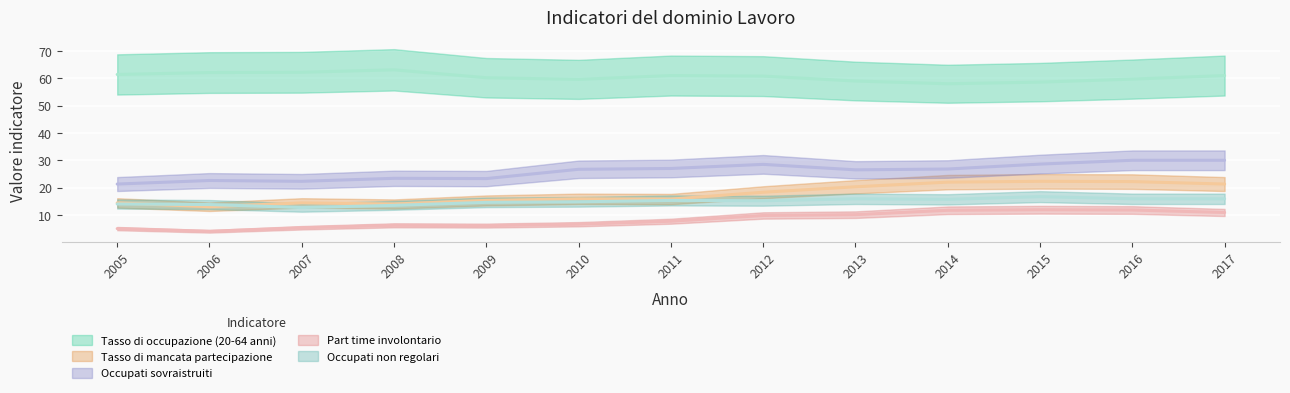

At 2005, list the series in order from smallest to largest.

Part time involontario, Occupati non regolari, Tasso di mancata partecipazione, Occupati sovraistruiti, Tasso di occupazione (20-64 anni)